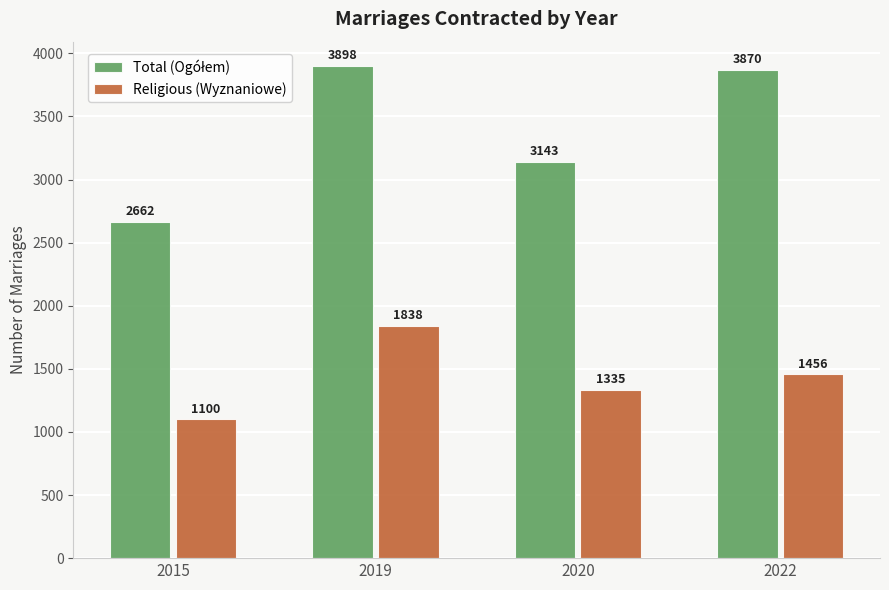

At which category is the sum across all series the highest?

2019